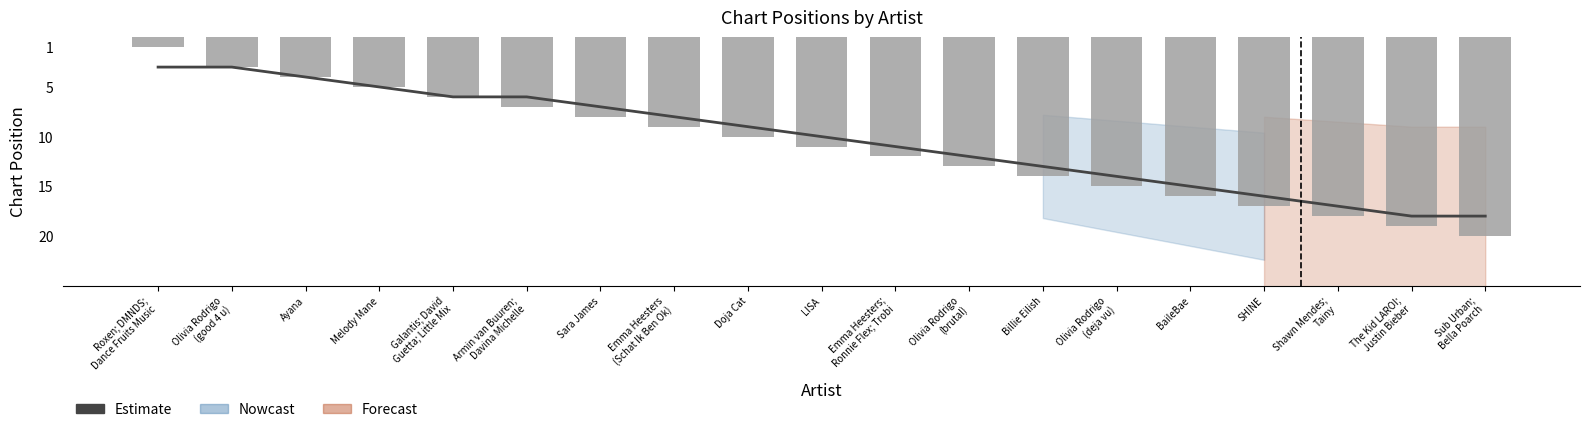

The Position series shows 19 at The Kid LAROI;
Justin Bieber. True or false?

True